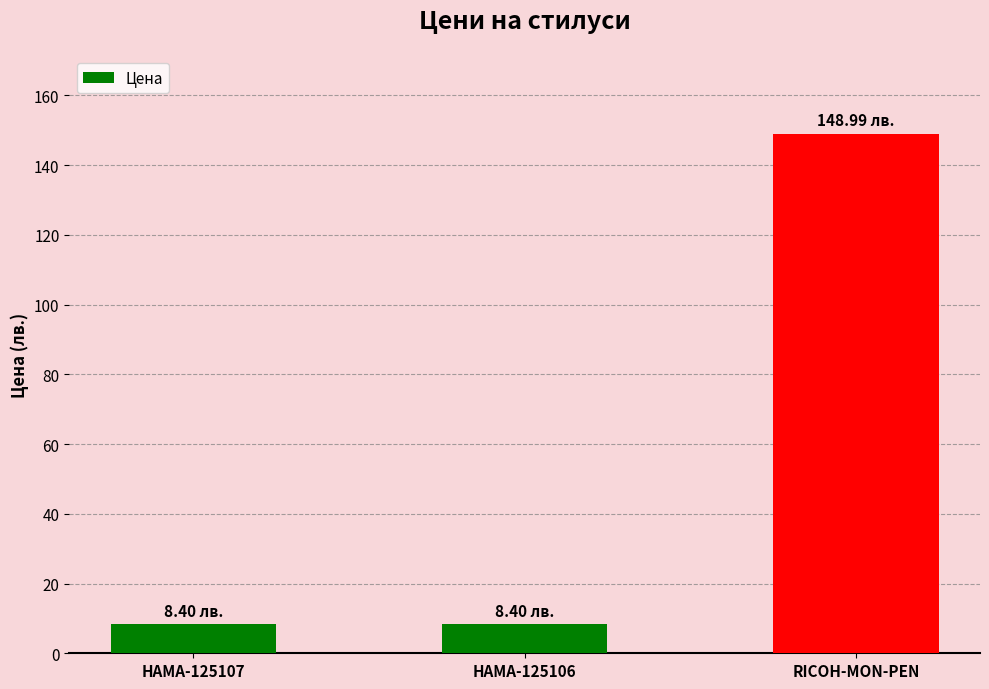

Reading right to left, list all the values displayed in this chart.

RICOH-MON-PEN=149.0	HAMA-125106=8.4	HAMA-125107=8.4